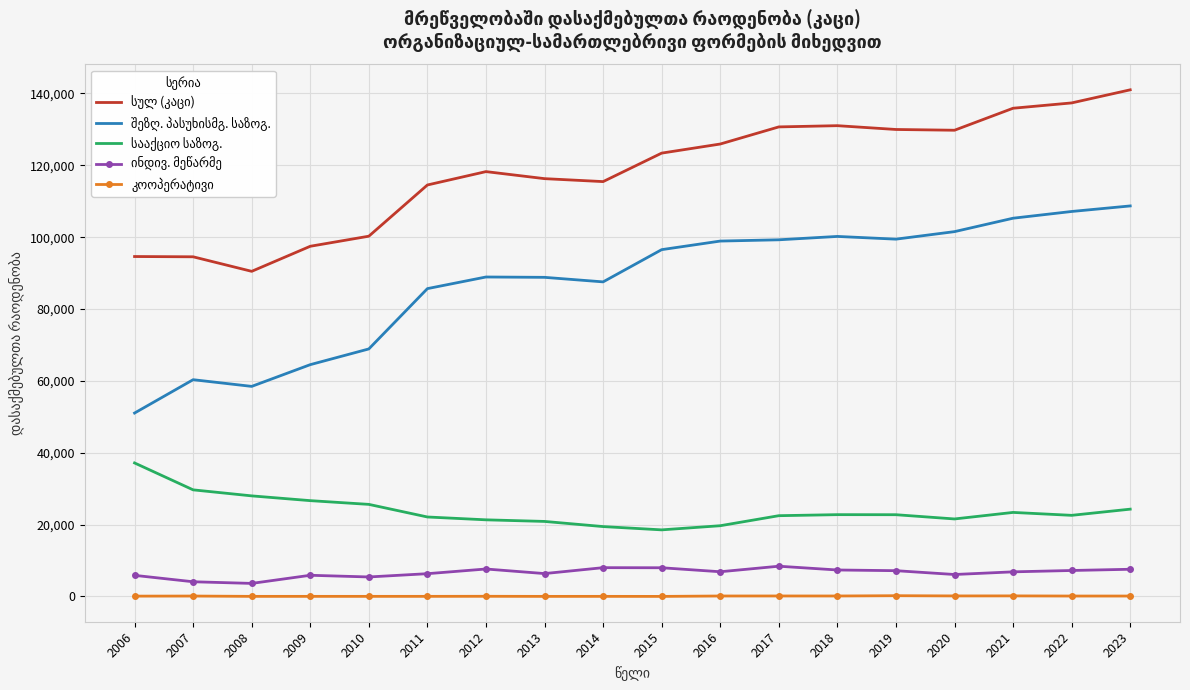

The შეზღ. პასუხისმგ. საზოგ. series shows 73032 at 2022. True or false?

False